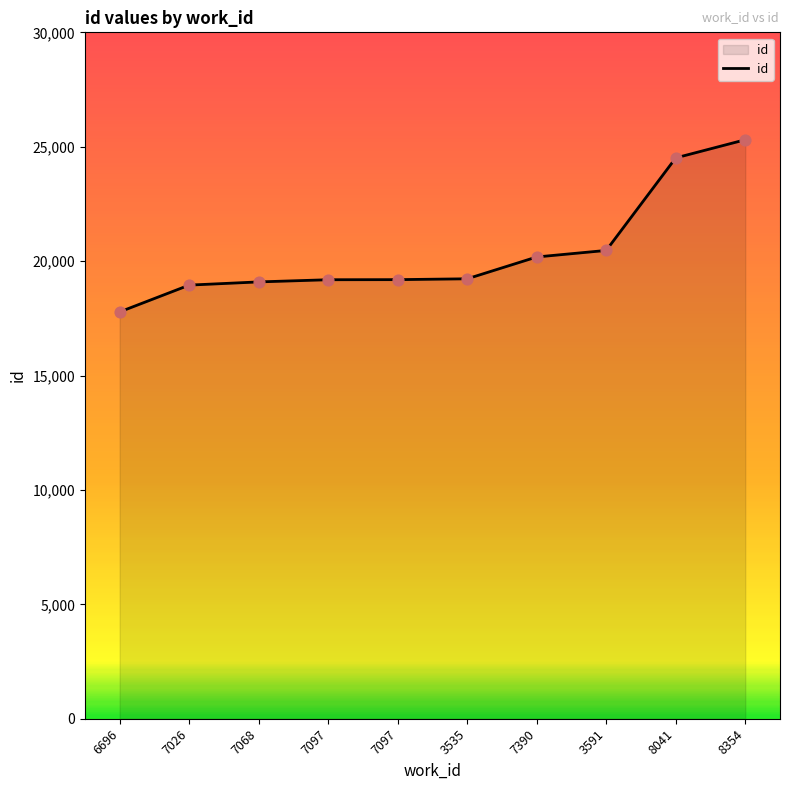

Which has a higher value, 7026 or 7068?

7068